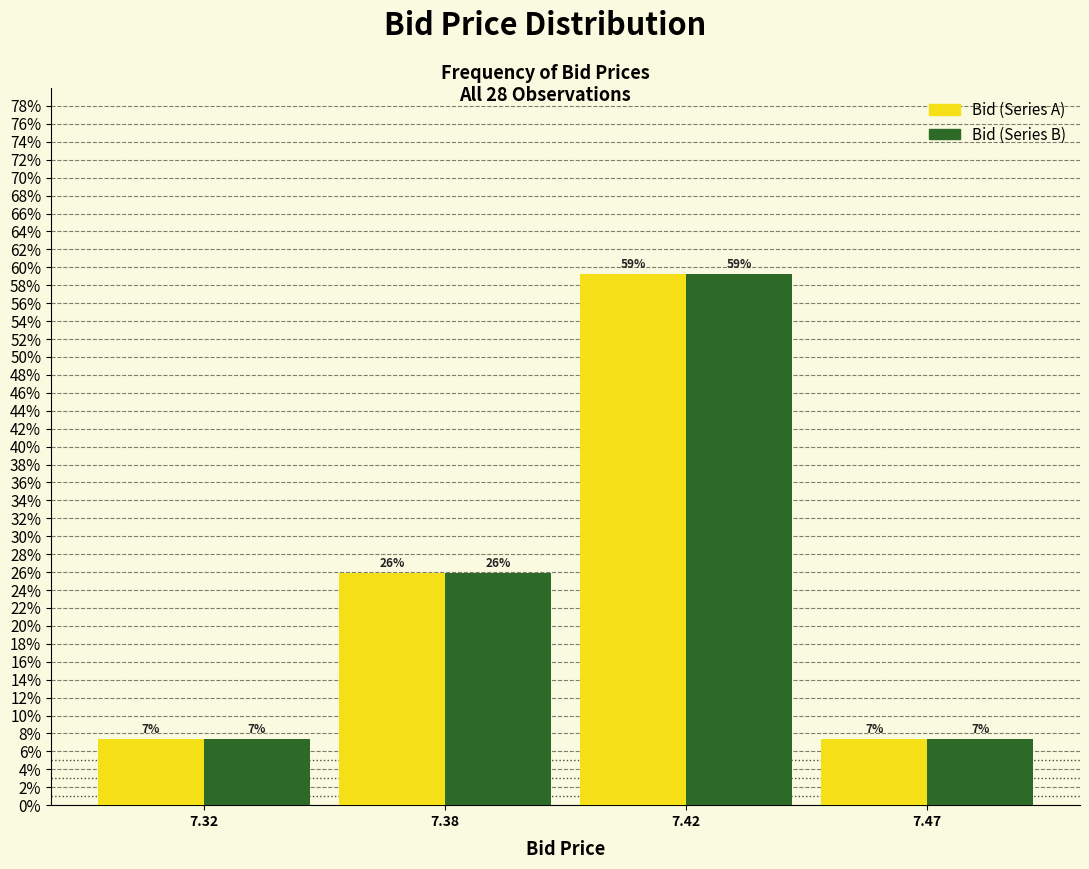

Are the bars grouped side by side (vs. stacked)?

Yes